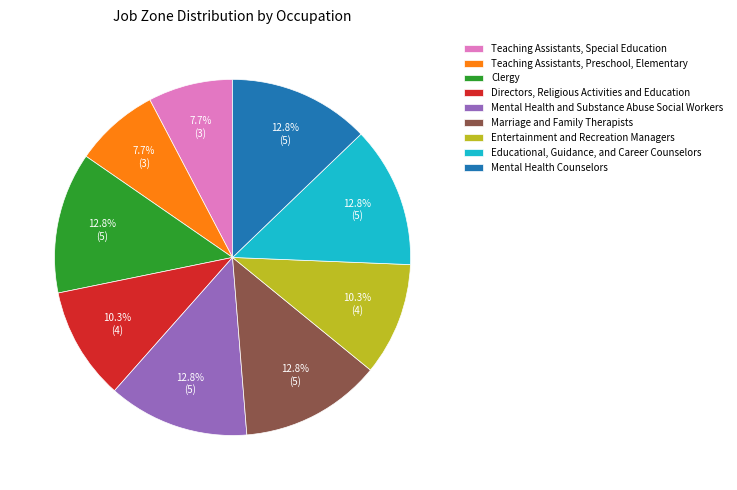

To the nearest percent, what is the difference between the largest and smallest slice percentages?

5%